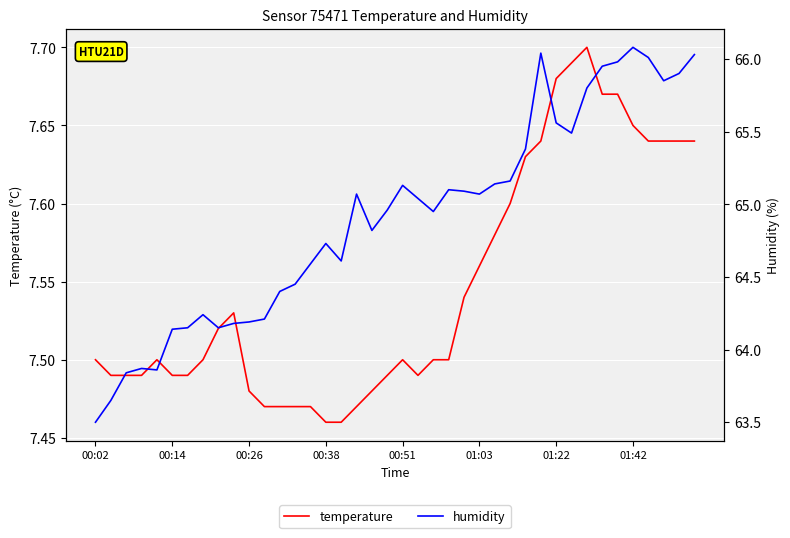

How many data points in humidity are above 65?

20